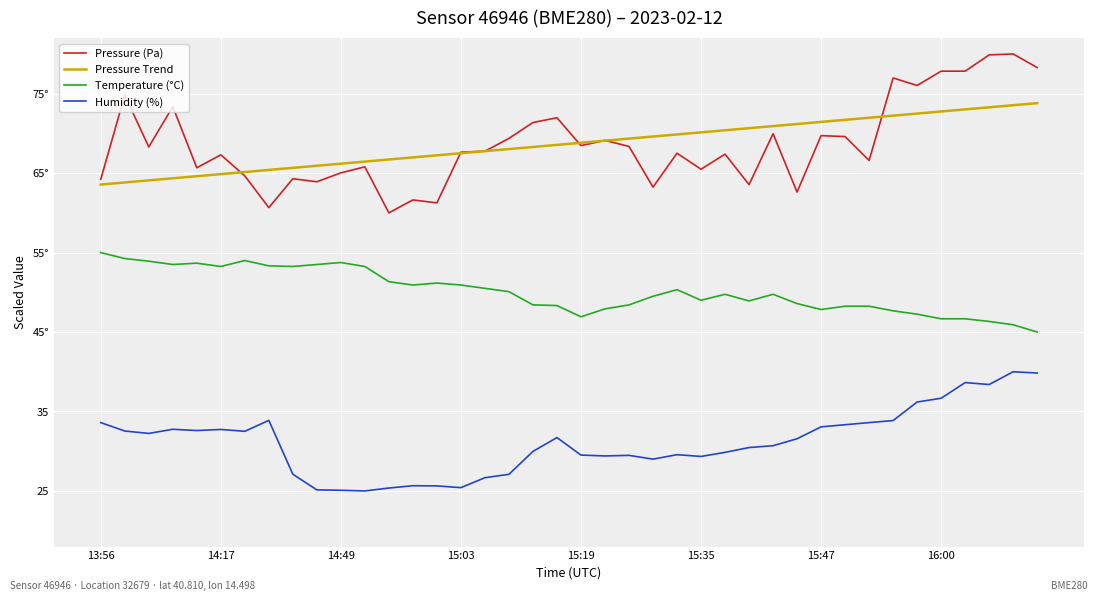

Does the chart have visible grid lines?

Yes